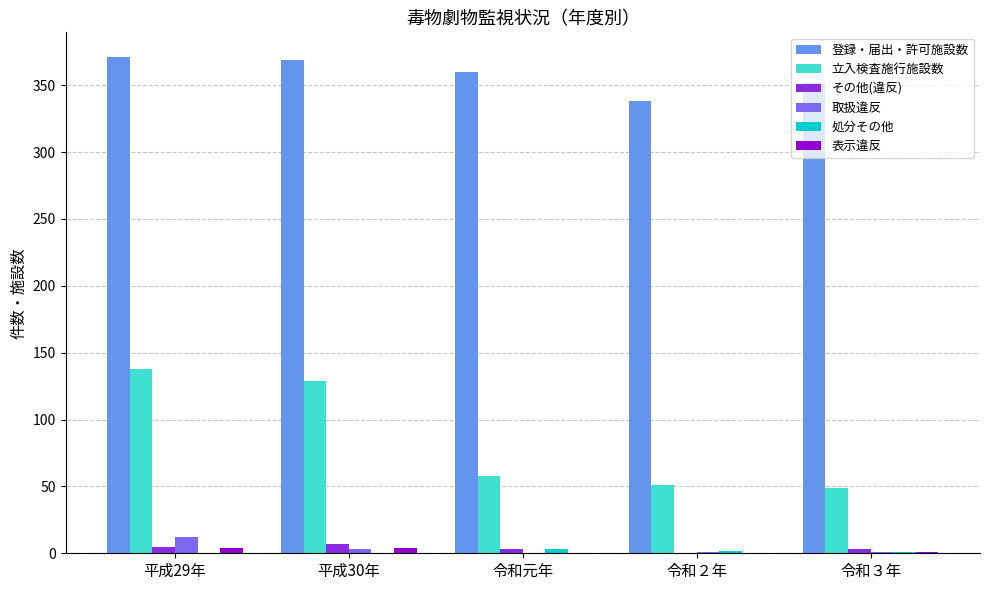

What is the maximum value shown in the chart?

371